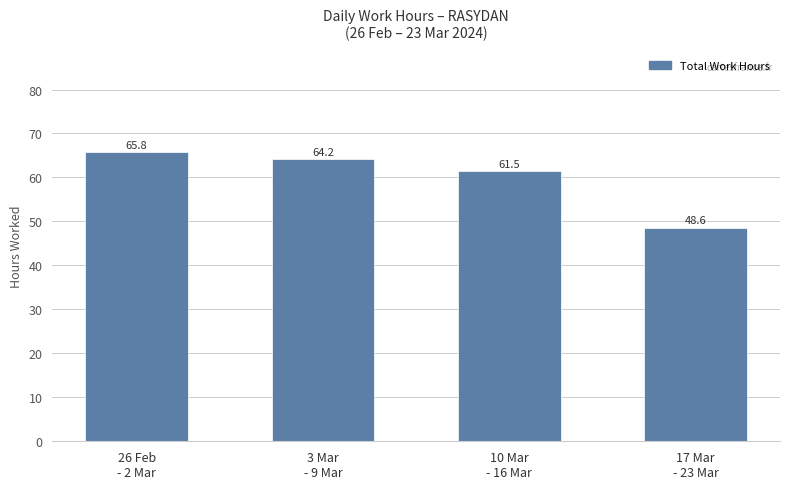

How many values exceed 64?

2